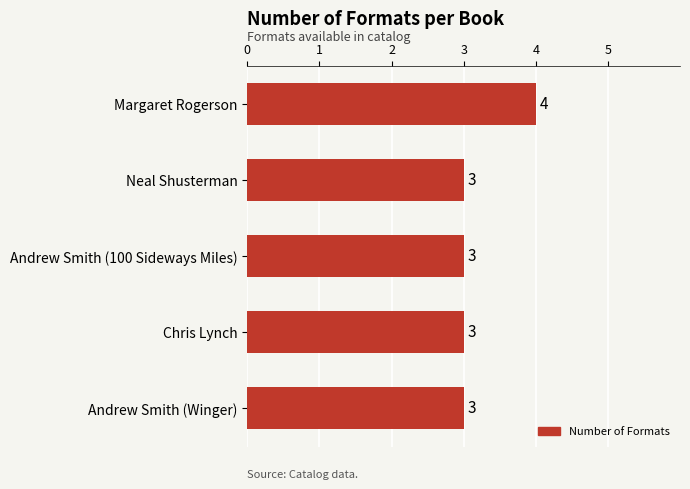

Is it true that the value at Neal Shusterman is 3?

True